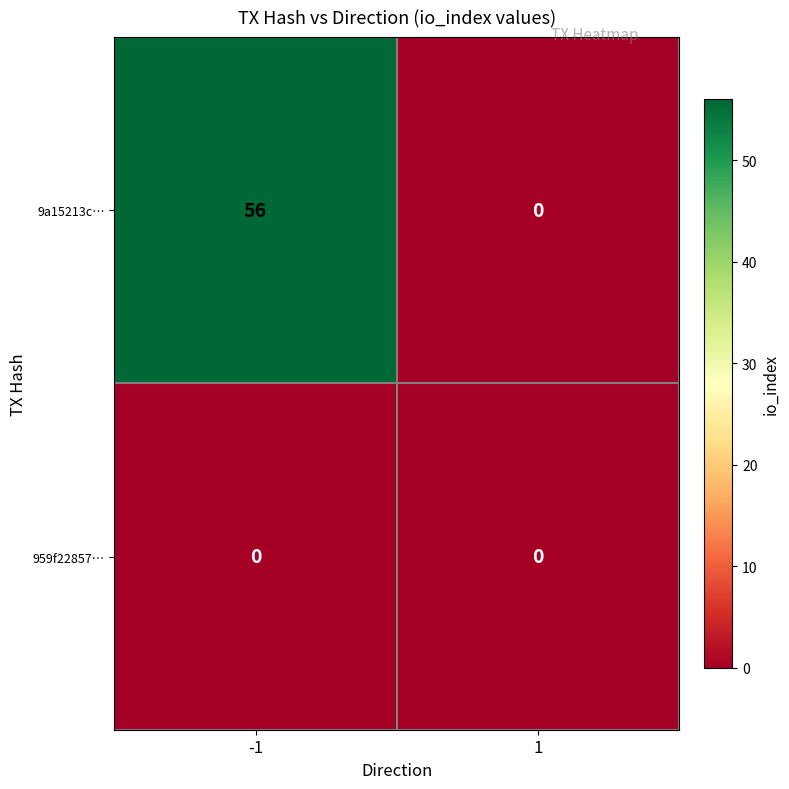

How many data points does each series have?

2